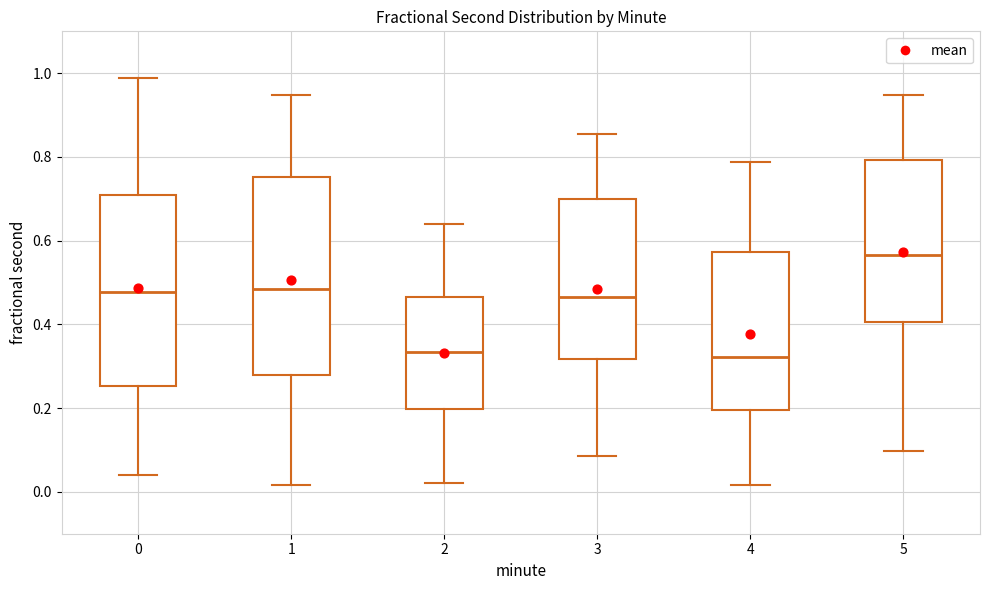

Reading left to right, transcribe this box plot: for each box, give where its median line is, the range the box spans, and where its two whiskers end, as read against the y-axis. The values are not printed on the chart, so give them approximately, as read against the axis.

0: median 0.48, box 0.26 to 0.70, whiskers 0.04 to 0.98
1: median 0.48, box 0.28 to 0.76, whiskers 0.02 to 0.94
2: median 0.34, box 0.20 to 0.46, whiskers 0.02 to 0.64
3: median 0.46, box 0.32 to 0.70, whiskers 0.08 to 0.86
4: median 0.32, box 0.20 to 0.58, whiskers 0.02 to 0.78
5: median 0.56, box 0.40 to 0.80, whiskers 0.10 to 0.94